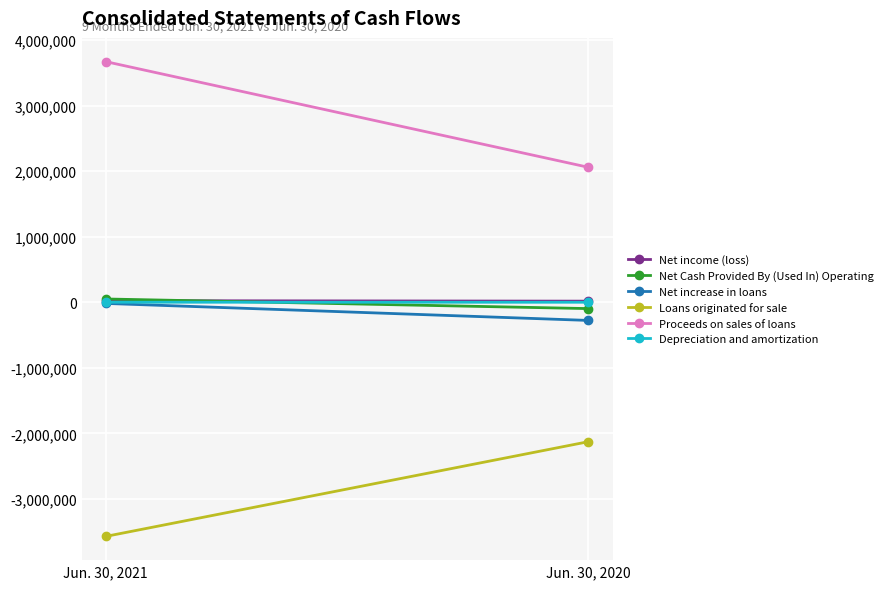

What is the sum of all Net increase in loans values?

-292526